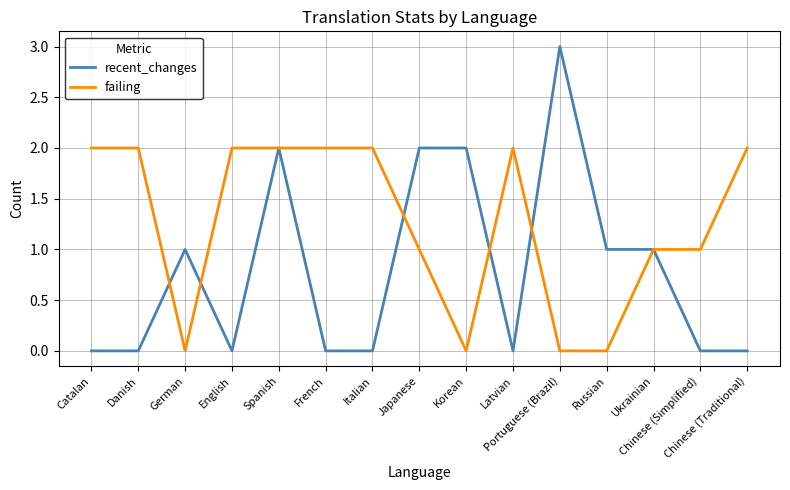

True or false: recent_changes has a value of 2 at Chinese (Traditional).

False